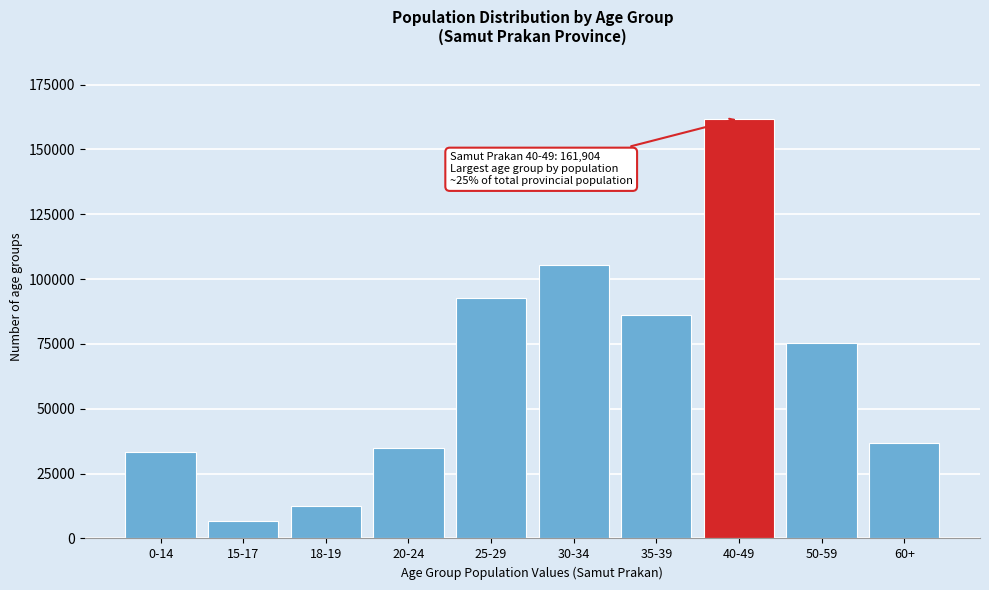

Reading left to right, list all the values displayed in this chart.

0-14=33512.0	15-17=6766.8	18-19=12658.1	20-24=34885.1	25-29=92662.2	30-34=105392.8	35-39=85967.1	40-49=161903.7	50-59=75249.0	60+=36801.5